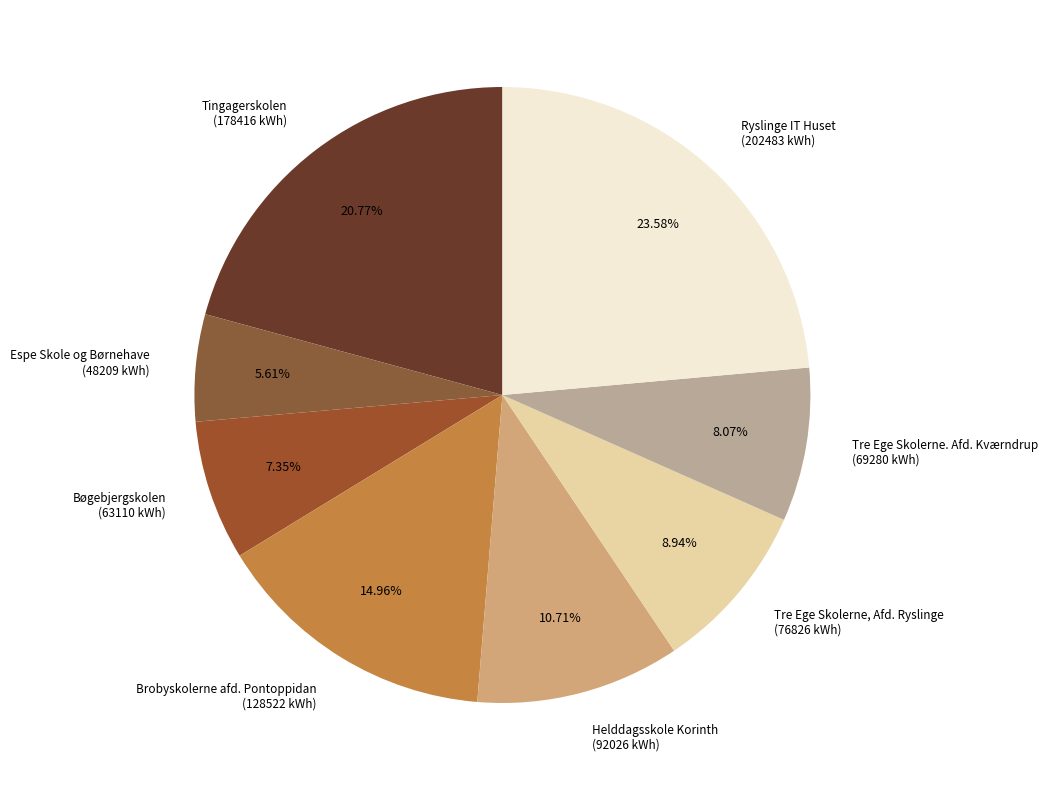

Rank the categories by value from highest to lowest.

Ryslinge IT Huset (202483 kWh), Tingagerskolen (178416 kWh), Brobyskolerne afd. Pontoppidan (128522 kWh), Helddagsskole Korinth (92026 kWh), Tre Ege Skolerne, Afd. Ryslinge (76826 kWh), Tre Ege Skolerne. Afd. Kværndrup (69280 kWh), Bøgebjergskolen (63110 kWh), Espe Skole og Børnehave (48209 kWh)